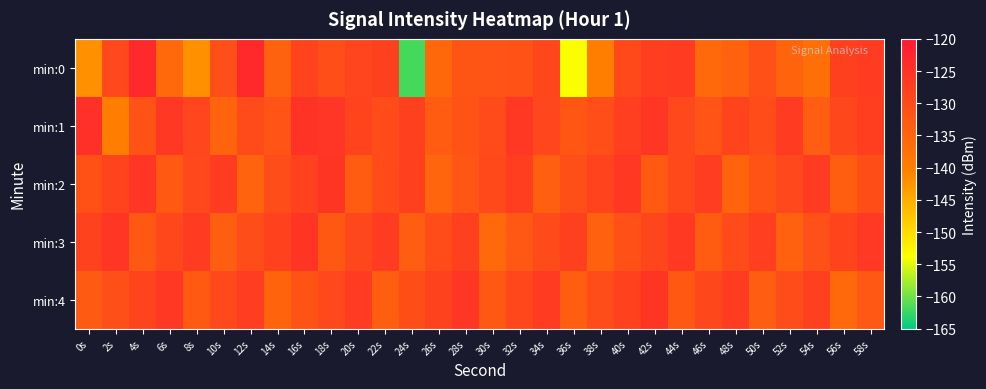

Reading left to right, list all the values displayed in this chart.

min:0: 0s=-142.2	2s=-129.4	4s=-123.1	6s=-135.9	8s=-142.2	10s=-130.7	12s=-122.9	14s=-134.4	16s=-128.4	18s=-130.5	20s=-128.8	22s=-127.7	24s=-161.9	26s=-135.6	28s=-132.0	30s=-131.8	32s=-131.4	34s=-129.2	36s=-153.9	38s=-140.1	40s=-129.5	42s=-127.3	44s=-127.0	46s=-135.6	48s=-134.4	50s=-131.1	52s=-135.0	54s=-137.0	56s=-127.7	58s=-126.7
min:1: 0s=-124.6	2s=-139.9	4s=-131.5	6s=-126.2	8s=-128.9	10s=-134.8	12s=-130.0	14s=-131.6	16s=-125.0	18s=-125.6	20s=-128.5	22s=-130.1	24s=-127.8	26s=-133.2	28s=-131.5	30s=-129.7	32s=-126.3	34s=-128.9	36s=-132.1	38s=-130.5	40s=-127.6	42s=-125.8	44s=-129.3	46s=-131.7	48s=-128.4	50s=-130.2	52s=-126.9	54s=-133.5	56s=-129.1	58s=-127.4
min:2: 0s=-131.2	2s=-128.7	4s=-125.5	6s=-132.8	8s=-129.4	10s=-127.1	12s=-134.6	14s=-130.3	16s=-128.0	18s=-125.7	20s=-133.4	22s=-130.1	24s=-127.8	26s=-135.2	28s=-131.9	30s=-129.6	32s=-127.3	34s=-134.0	36s=-130.7	38s=-128.4	40s=-126.1	42s=-132.8	44s=-129.5	46s=-127.2	48s=-134.9	50s=-131.6	52s=-129.3	54s=-127.0	56s=-133.7	58s=-130.4
min:3: 0s=-128.1	2s=-125.8	4s=-132.5	6s=-129.2	8s=-126.9	10s=-133.6	12s=-130.3	14s=-128.0	16s=-125.7	18s=-132.4	20s=-129.1	22s=-126.8	24s=-133.5	26s=-130.2	28s=-127.9	30s=-135.6	32s=-132.3	34s=-130.0	36s=-127.7	38s=-134.4	40s=-131.1	42s=-128.8	44s=-126.5	46s=-133.2	48s=-129.9	50s=-127.6	52s=-134.3	54s=-131.0	56s=-128.7	58s=-126.4
min:4: 0s=-133.0	2s=-130.7	4s=-128.4	6s=-126.1	8s=-132.8	10s=-129.5	12s=-127.2	14s=-134.9	16s=-131.6	18s=-129.3	20s=-127.0	22s=-133.7	24s=-130.4	26s=-128.1	28s=-125.8	30s=-132.5	32s=-129.2	34s=-126.9	36s=-133.6	38s=-130.3	40s=-128.0	42s=-125.7	44s=-132.4	46s=-129.1	48s=-126.8	50s=-133.5	52s=-130.2	54s=-127.9	56s=-135.6	58s=-132.3